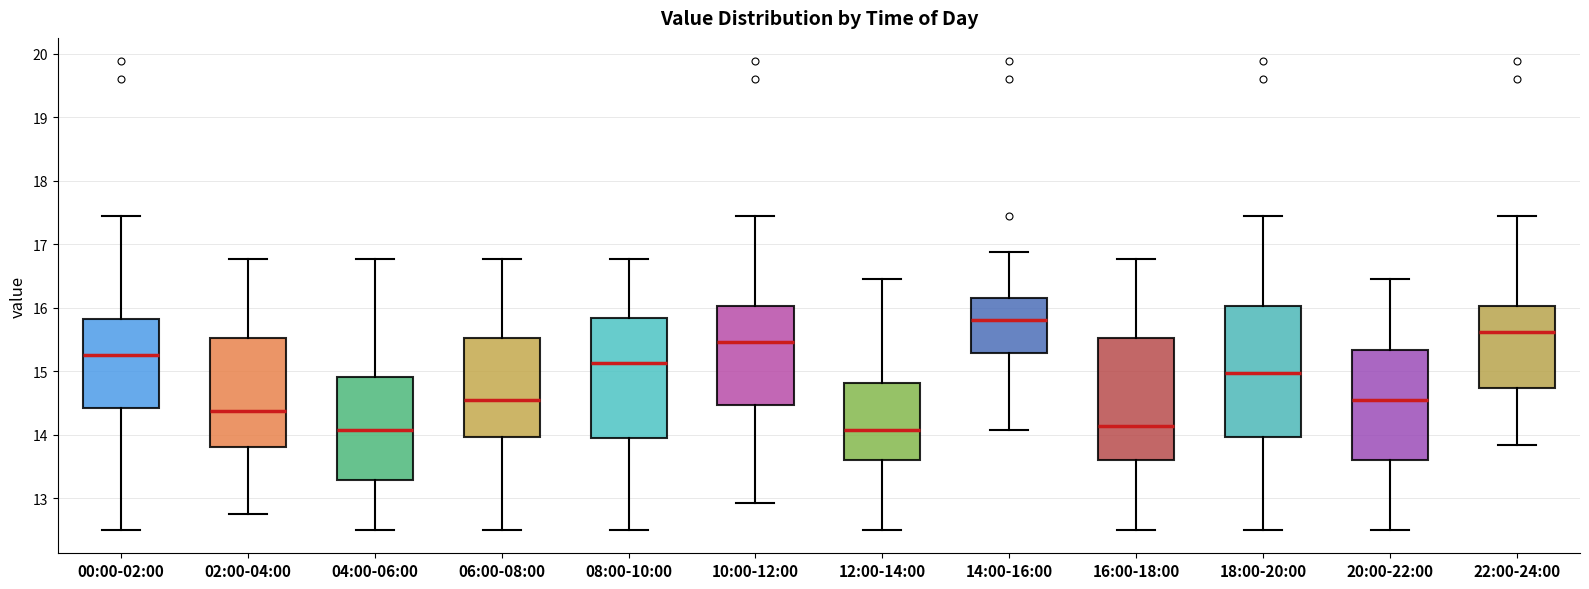

Where does the lower whisker of the box for 06:00-08:00 end on the y-axis? The values are not printed on the chart, so give them approximately, as read against the axis.

12.5